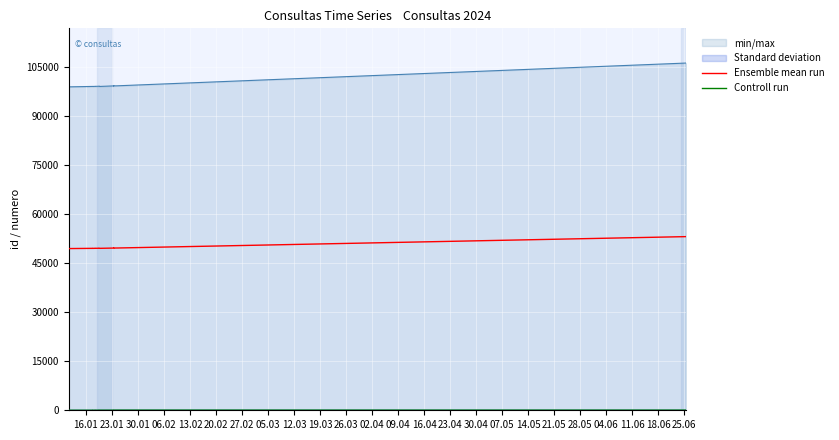

What is the maximum value shown in the chart?

106219.0